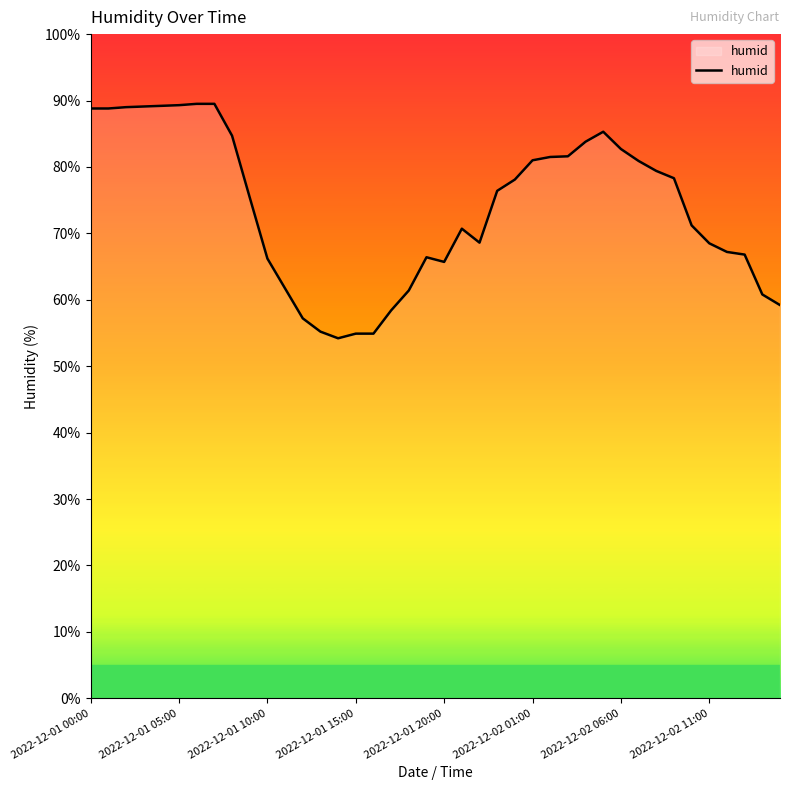

What is the difference between the maximum and minimum values?

35.3